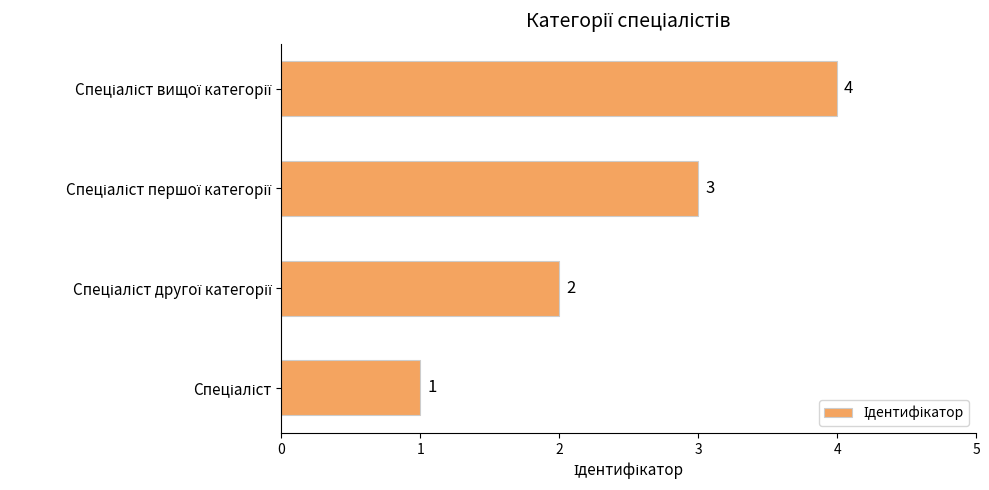

How many values are between 2 and 4?

3